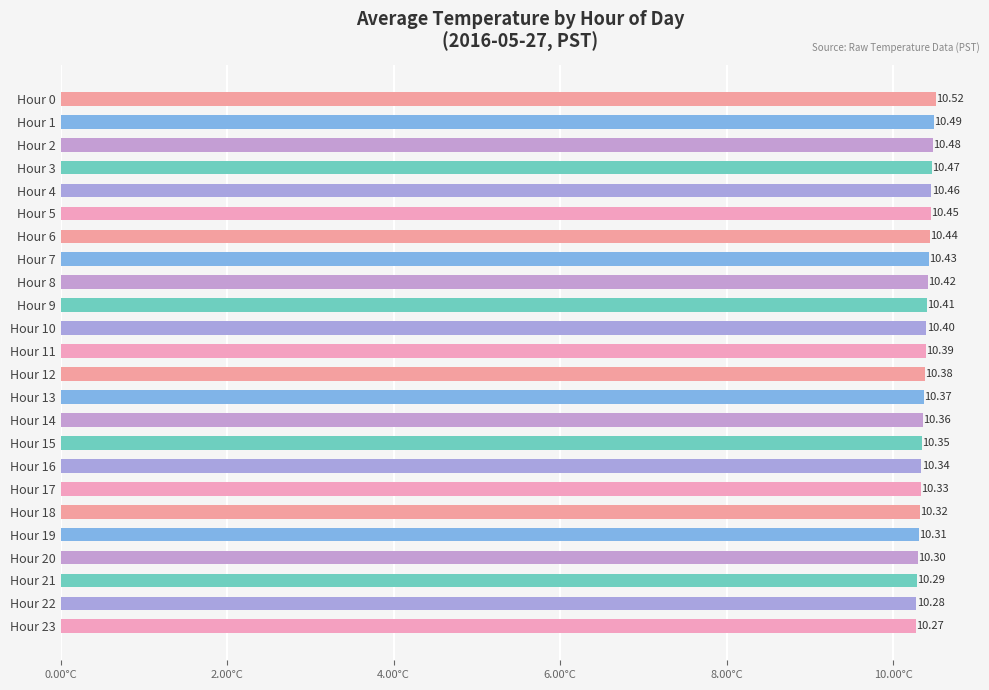

Which has a higher value, Hour 8 or Hour 23?

Hour 8